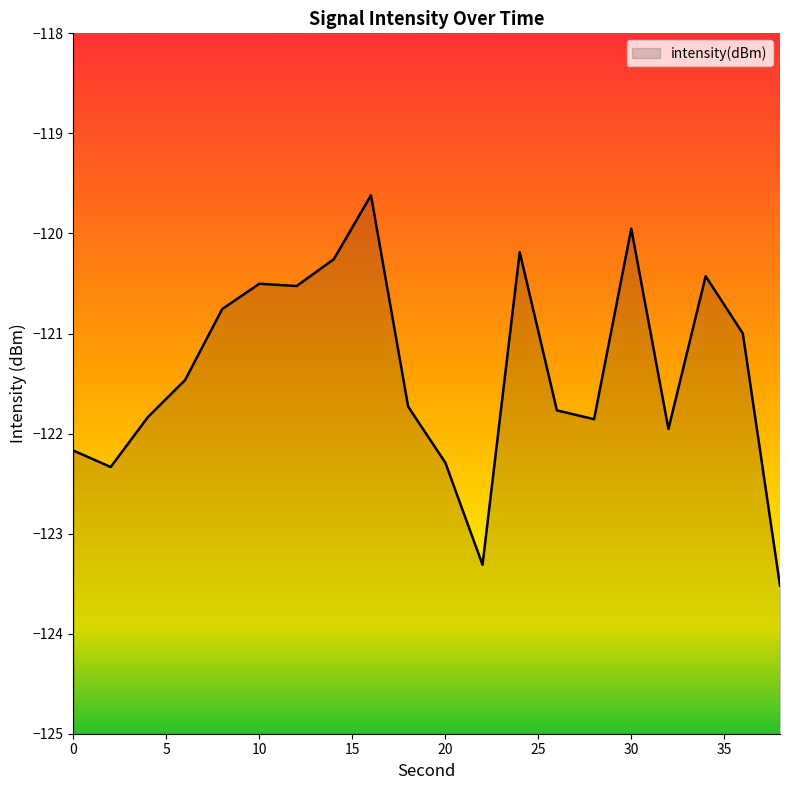

Where is the first local maximum?

10